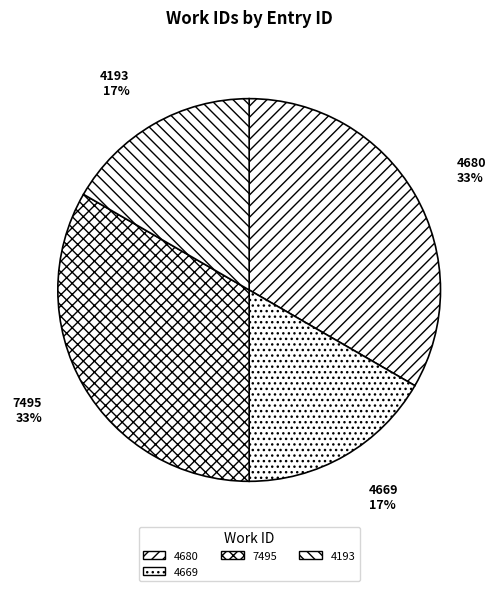

To the nearest percent, what portion does 4680 represent?

33%